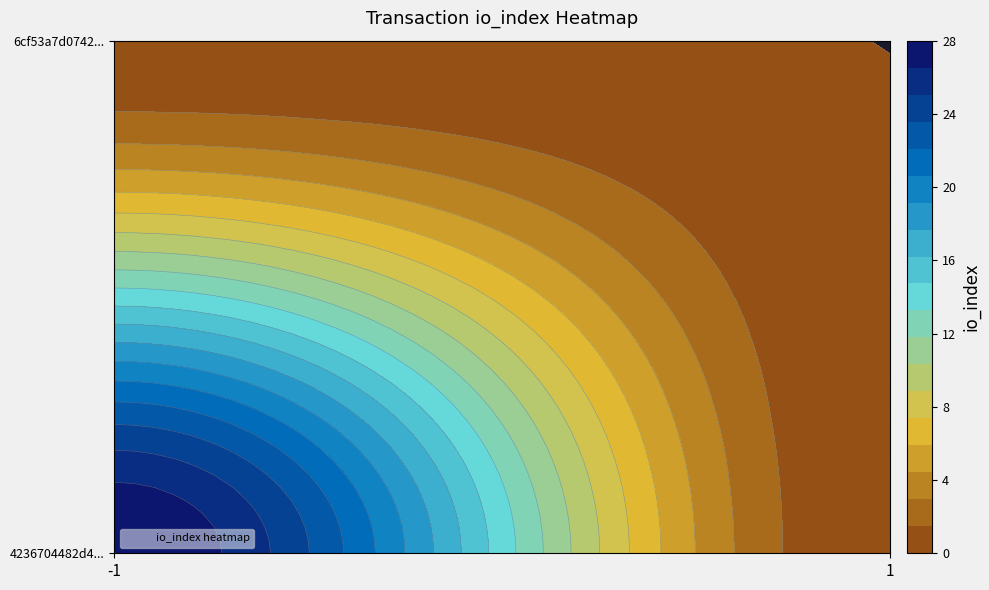

How many values in the 4236704482d450310a6391d95a1c422f19f7683 series are below 28?

1